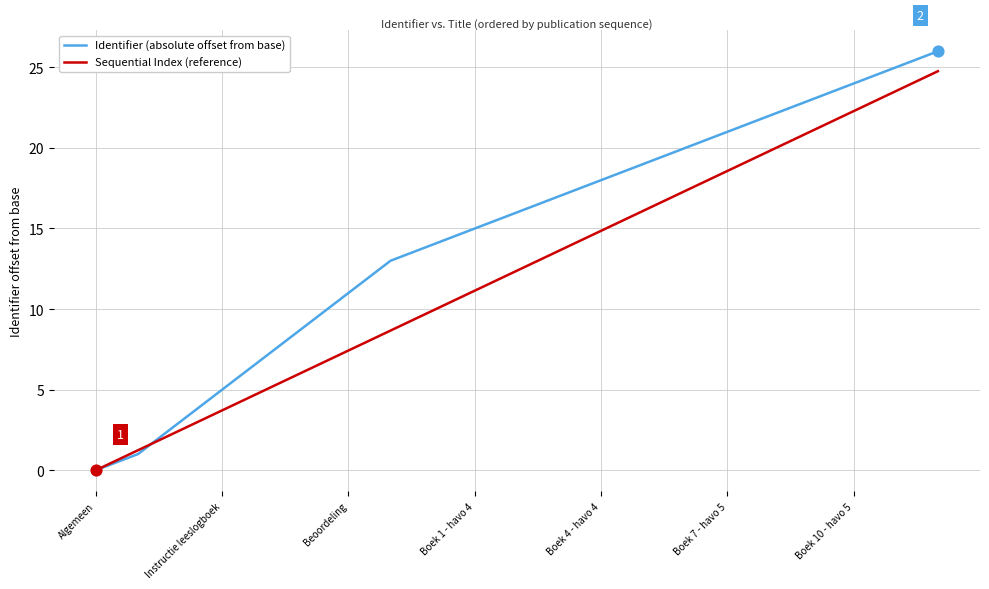

Which series has the widest spread of values?

Identifier (absolute offset from base)